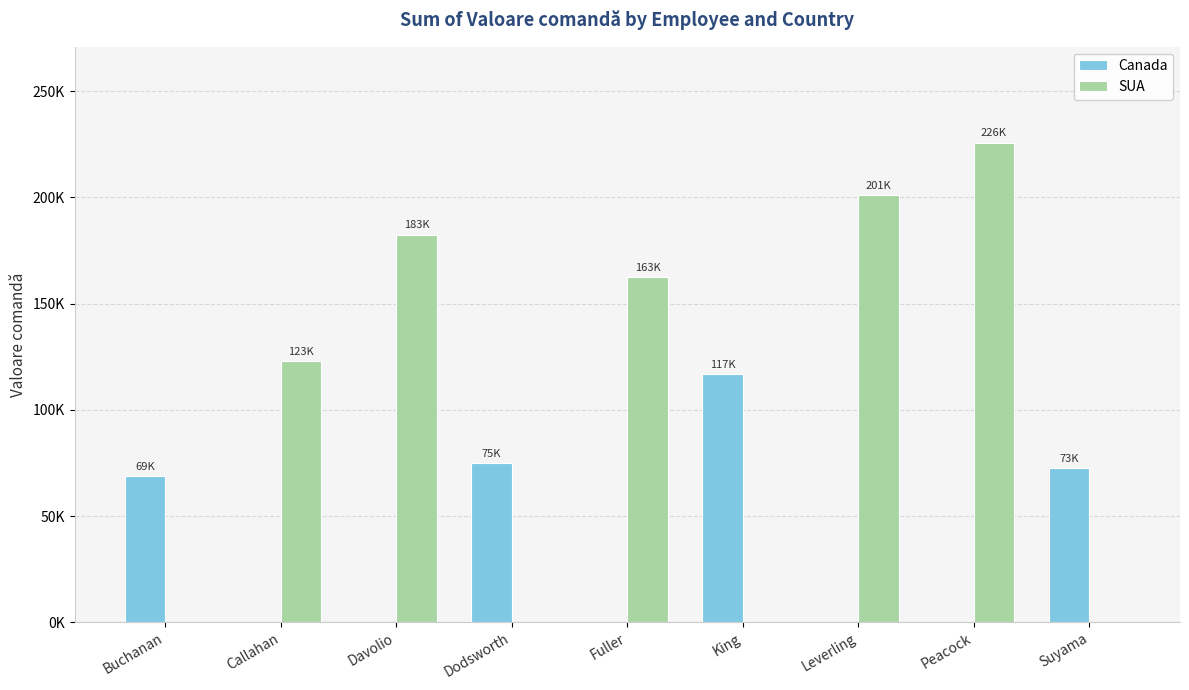

What is the label of the 1st bar from the right?

Suyama